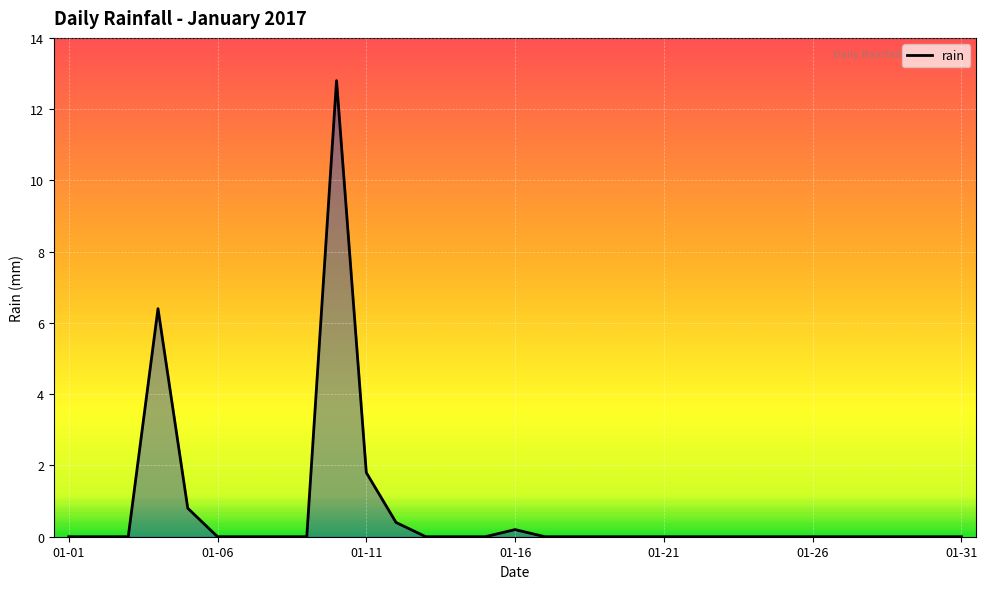

What is the maximum value shown in the chart?

12.8